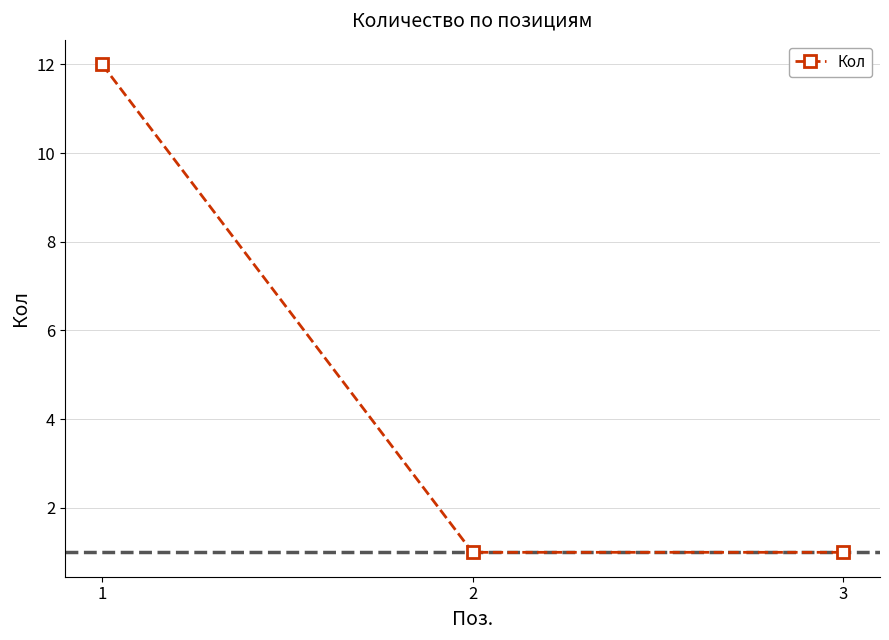

How many lines are shown in the chart?

1